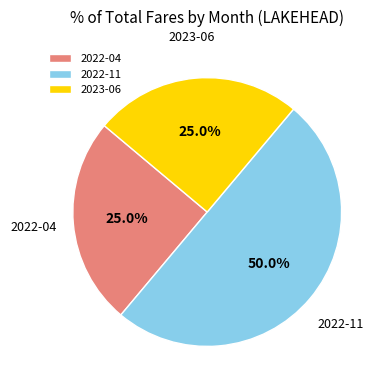

Is it true that 2023-06 is 33% of the pie?

False